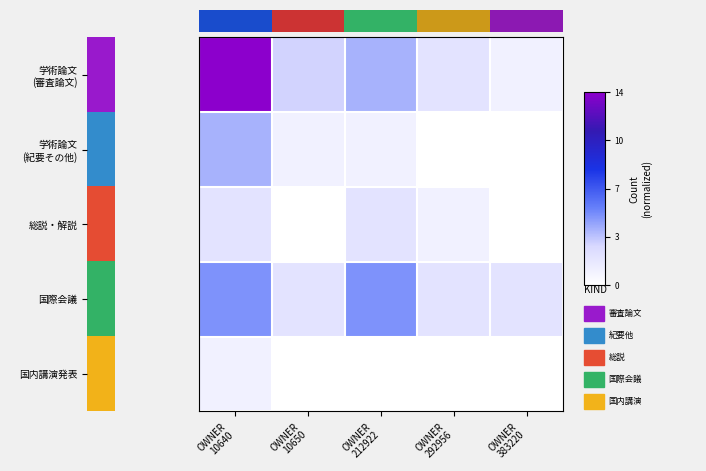

How many series are shown in this chart?

5